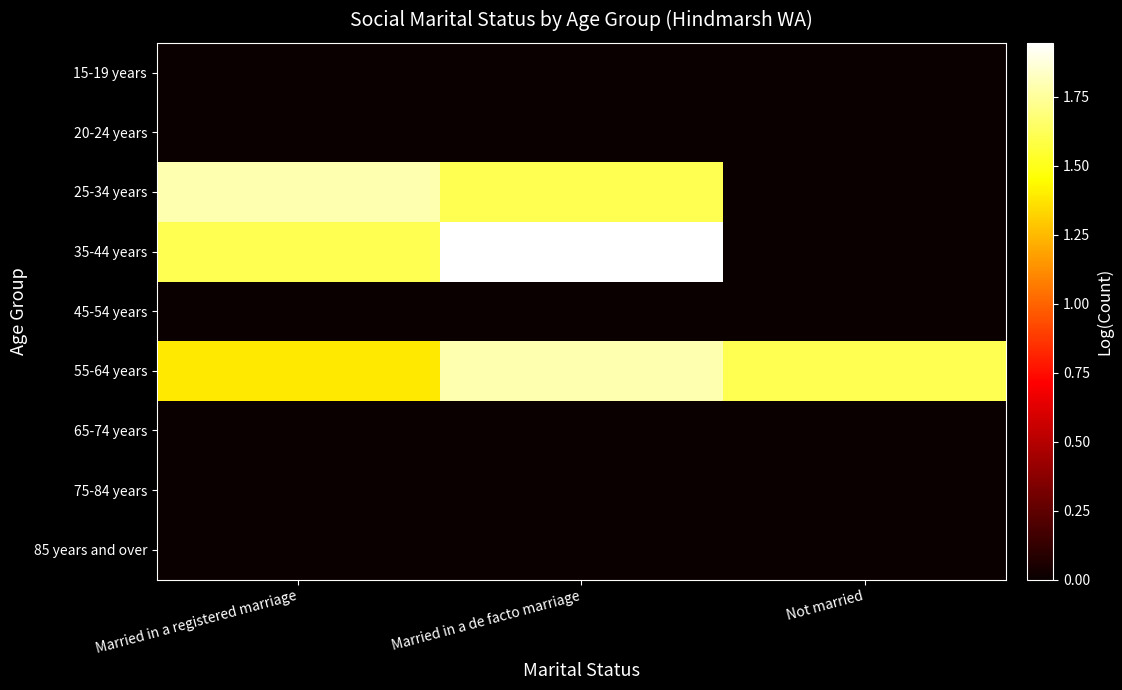

Rank the series by their maximum value, from lowest to highest.

15-19 years, 20-24 years, 45-54 years, 65-74 years, 75-84 years, 85 years and over, 25-34 years, 55-64 years, 35-44 years